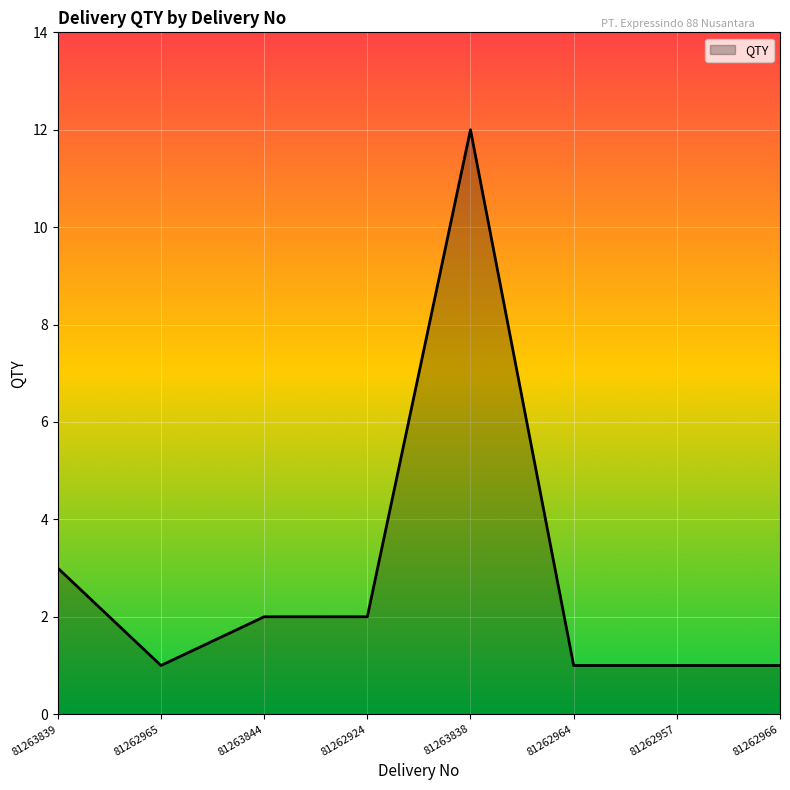

What is the average value?

3